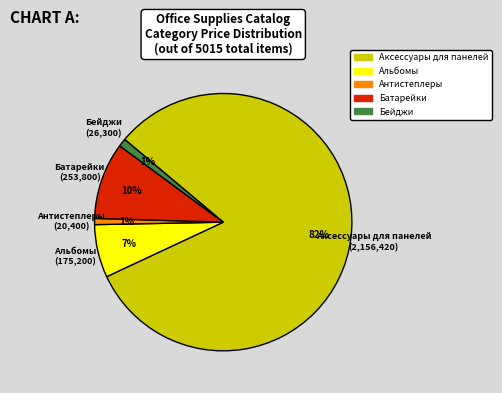

Which has a higher value, Антистеплеры or Аксесcуары для панелей?

Аксесcуары для панелей